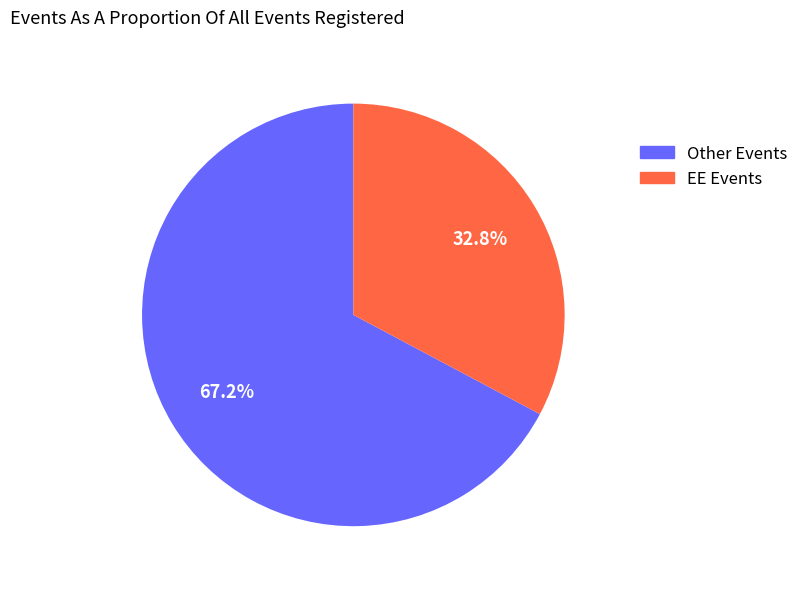

To the nearest percent, what is the average slice percentage?

50%